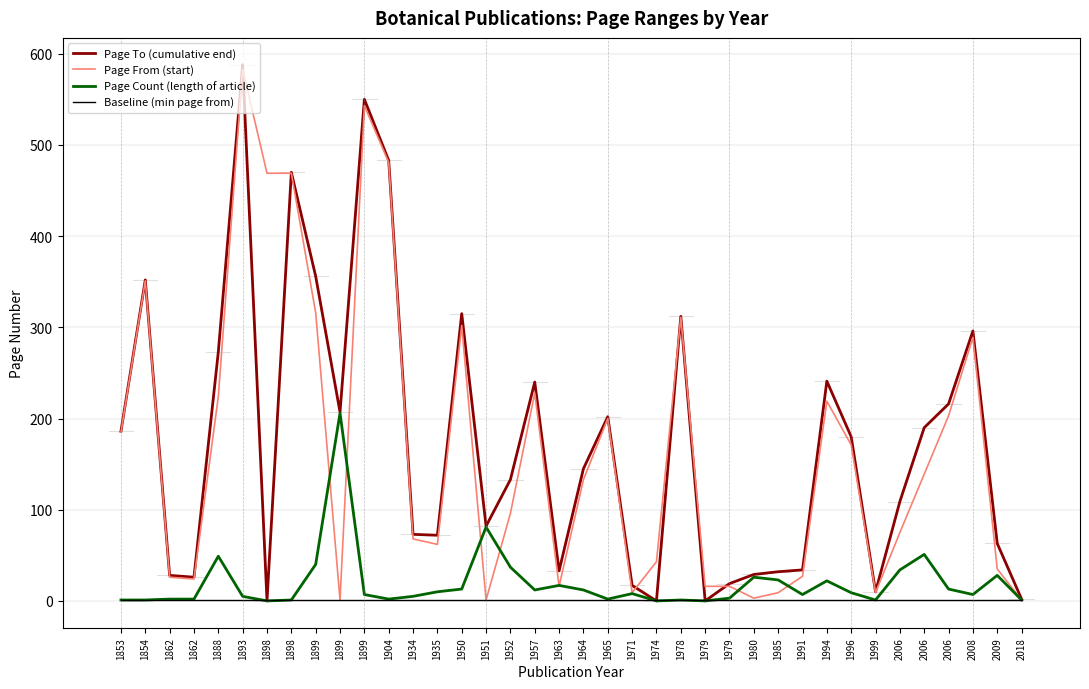

Is this an area chart (filled region under the line)?

No